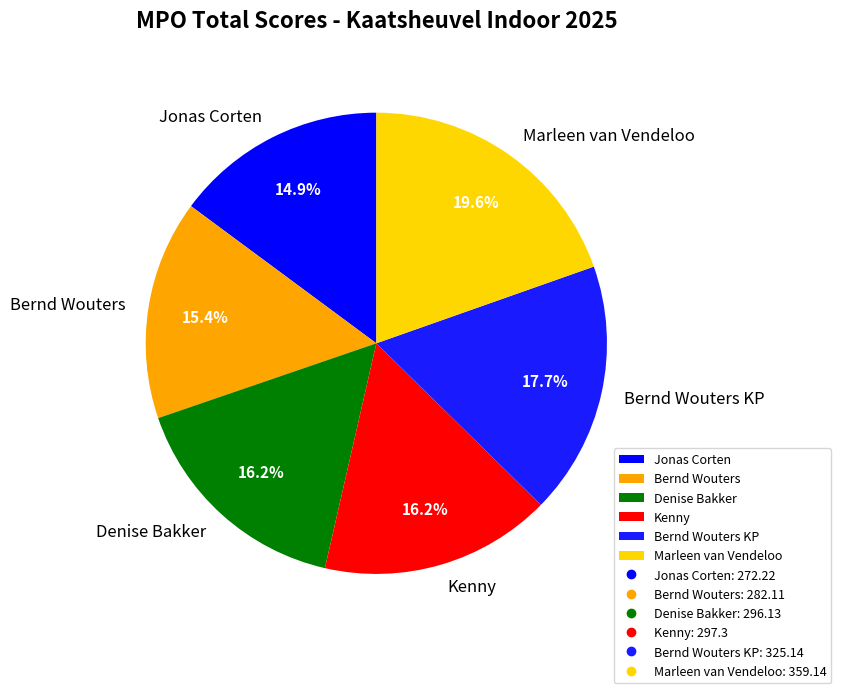

What is the total percentage of Jonas Corten and Marleen van Vendeloo?

34.5%